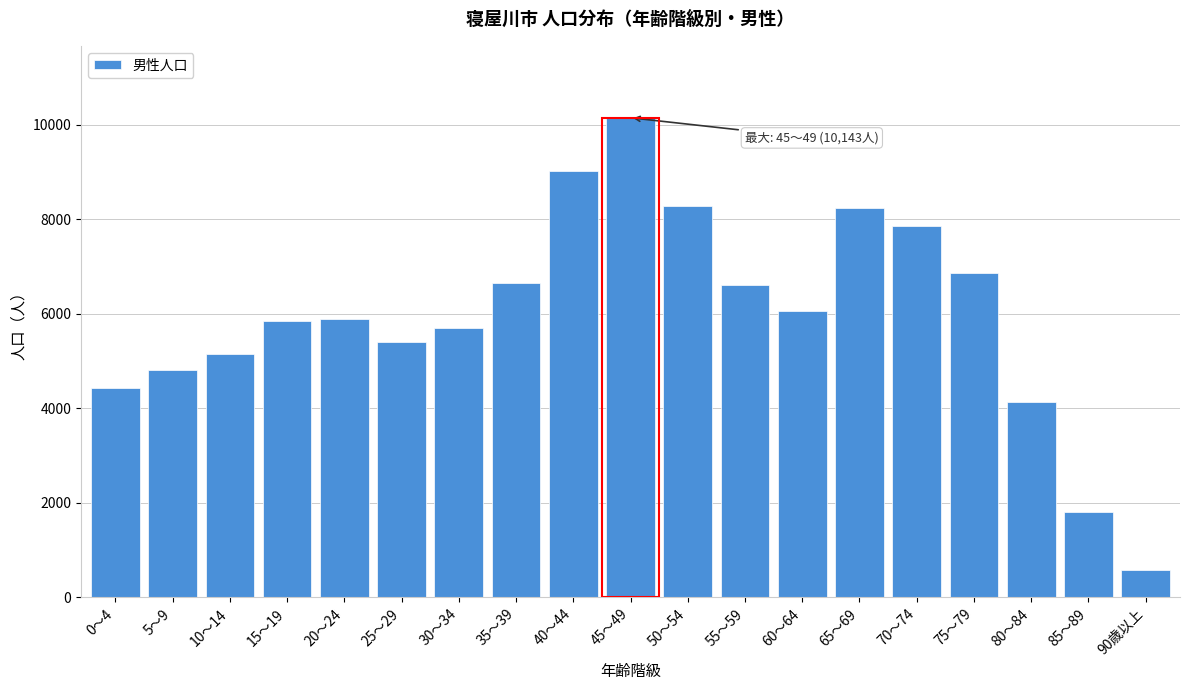

Is it true that the value at 80～84 is 4136?

True